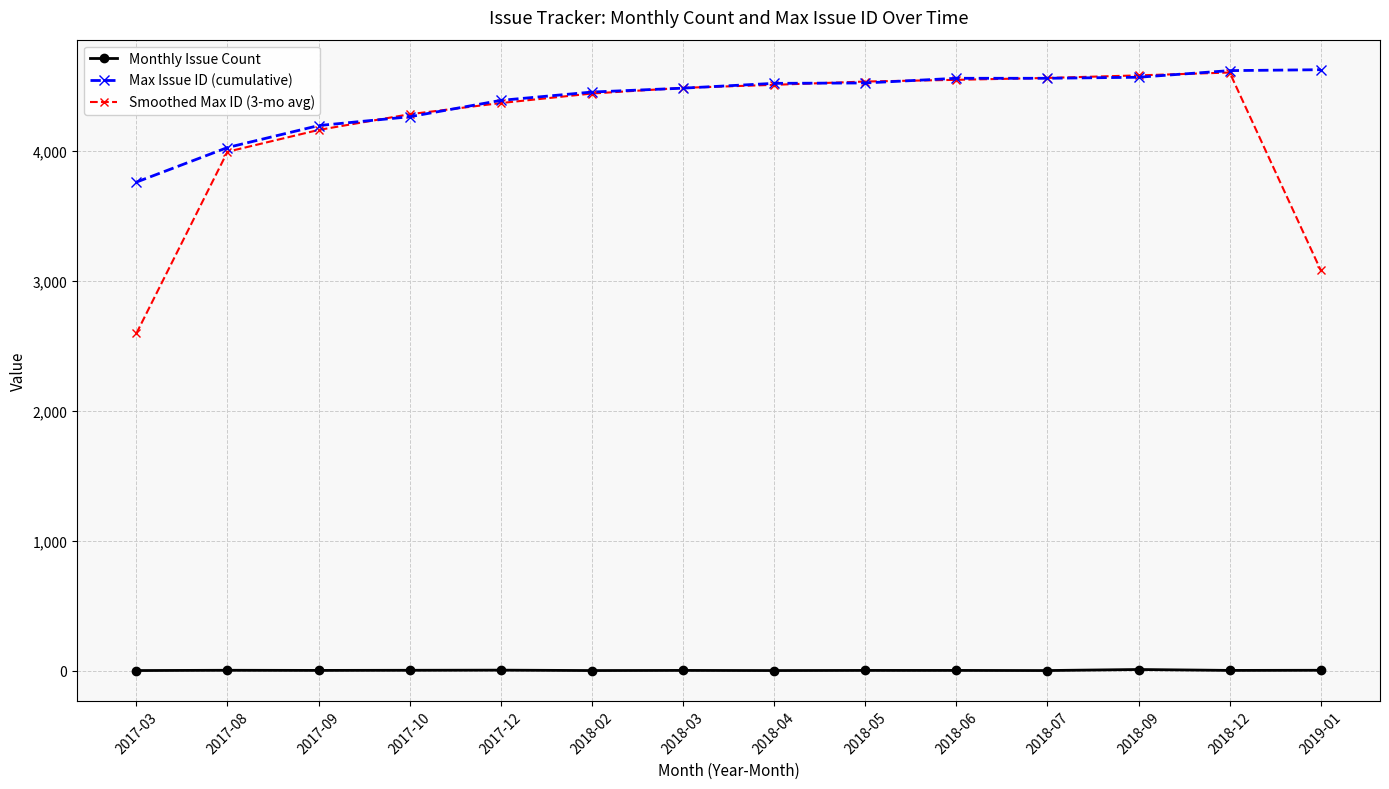

What position from the left is 2017-12?

5